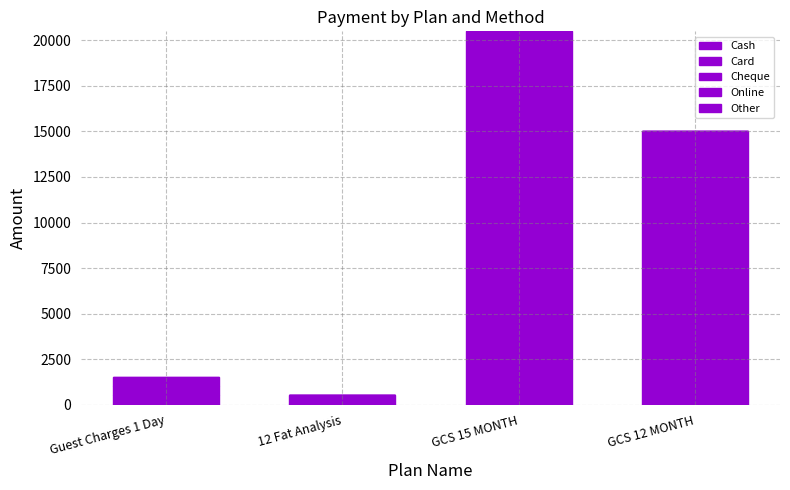

Rank the categories by Card value from lowest to highest.

12 Fat Analysis, GCS 15 MONTH, Guest Charges 1 Day, GCS 12 MONTH